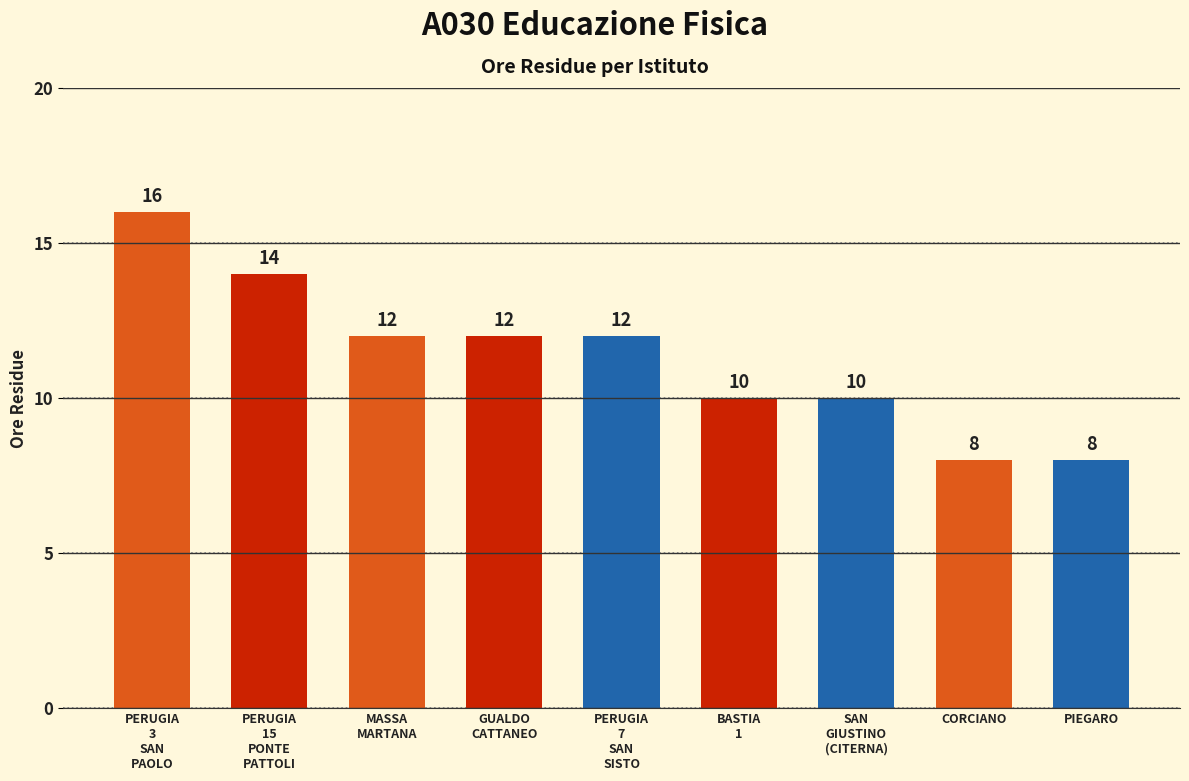

Between PERUGIA
3
SAN
PAOLO and BASTIA
1, which is larger?

PERUGIA
3
SAN
PAOLO